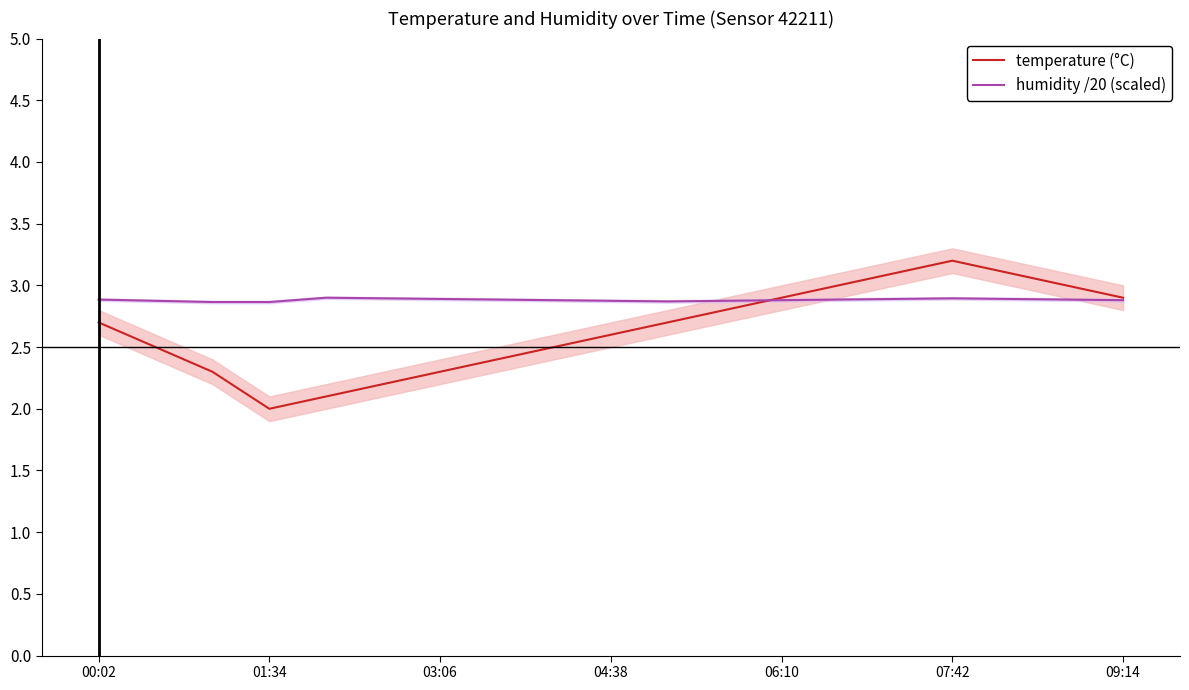

Count the number of data series in this chart.

2